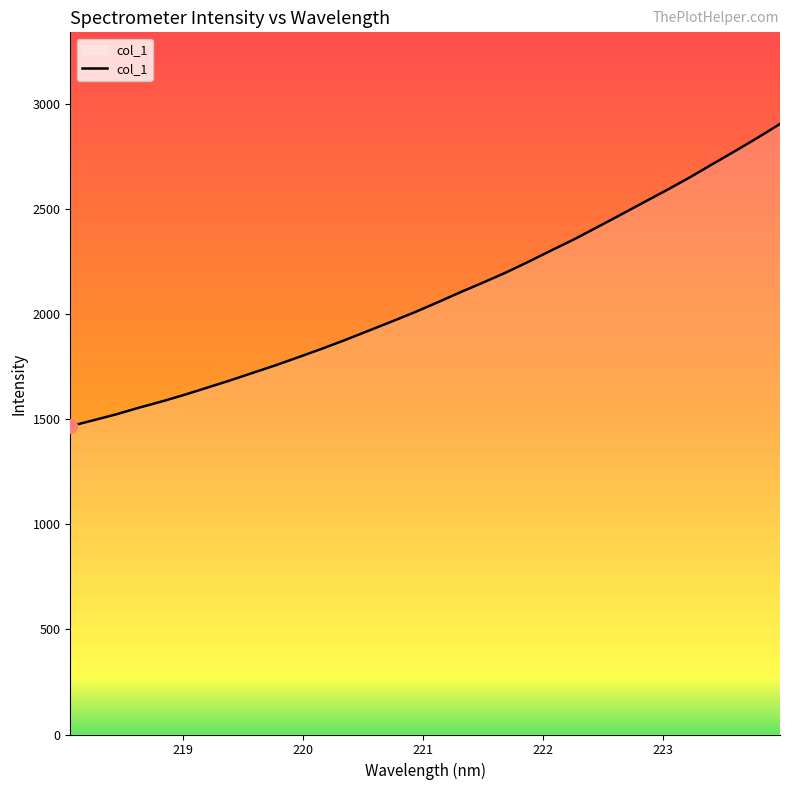

Does the chart display data point markers on the line(s)?

No